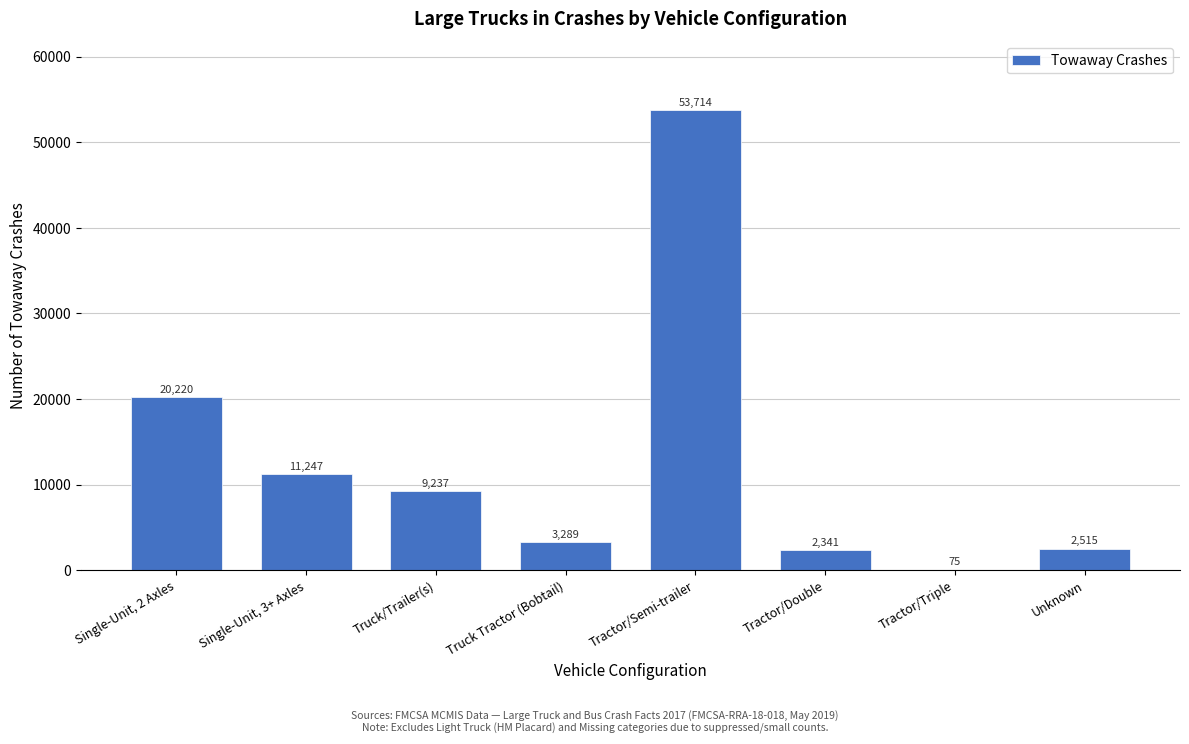

Reading left to right, list all the values displayed in this chart.

Single-Unit, 2 Axles=20220	Single-Unit, 3+ Axles=11247	Truck/Trailer(s)=9237	Truck Tractor (Bobtail)=3289	Tractor/Semi-trailer=53714	Tractor/Double=2341	Tractor/Triple=75	Unknown=2515